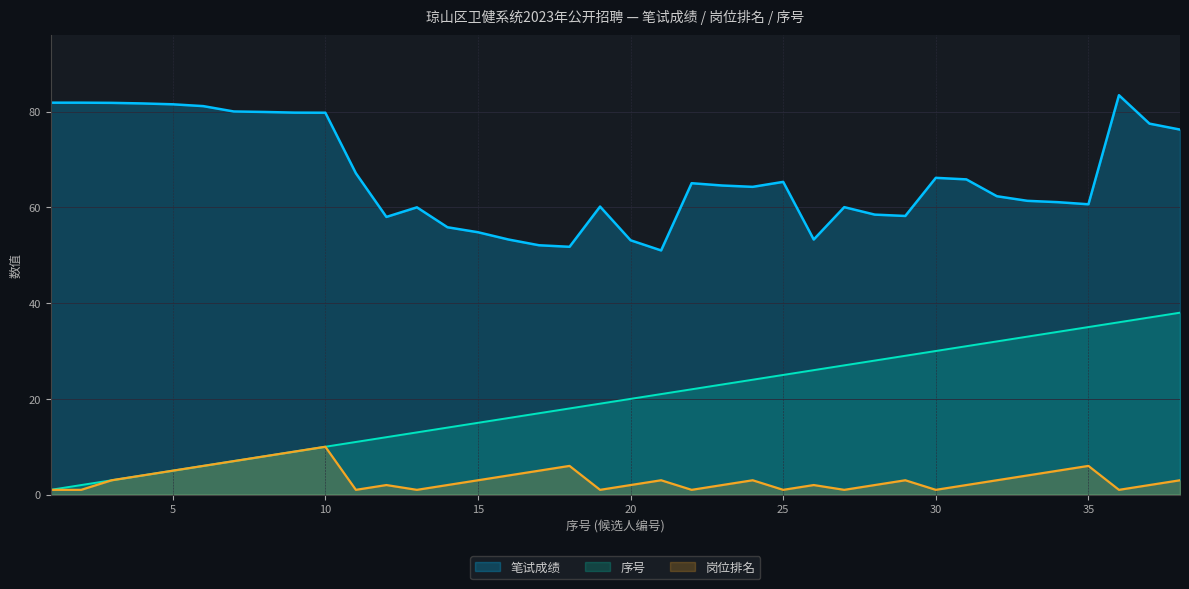

The 岗位排名 series shows 0.4 at 28. True or false?

False